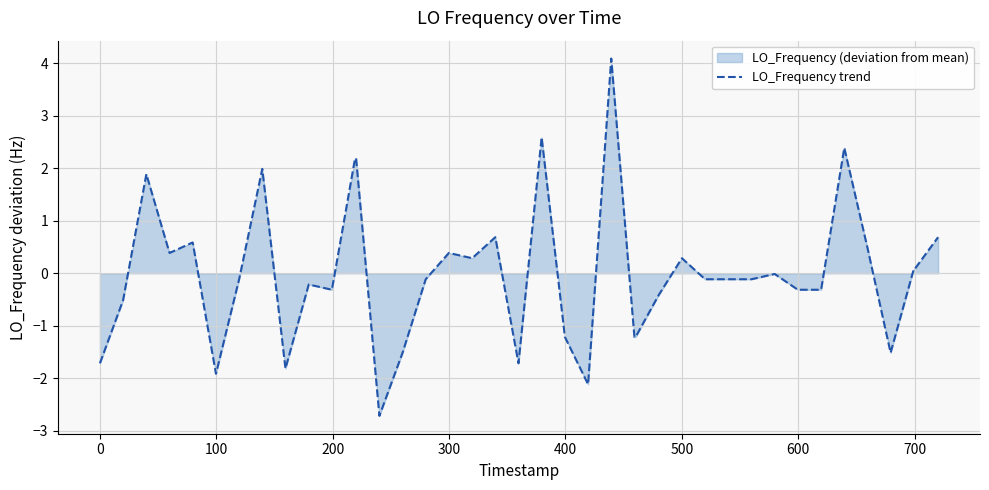

What is the minimum value shown in the chart?

-2.7